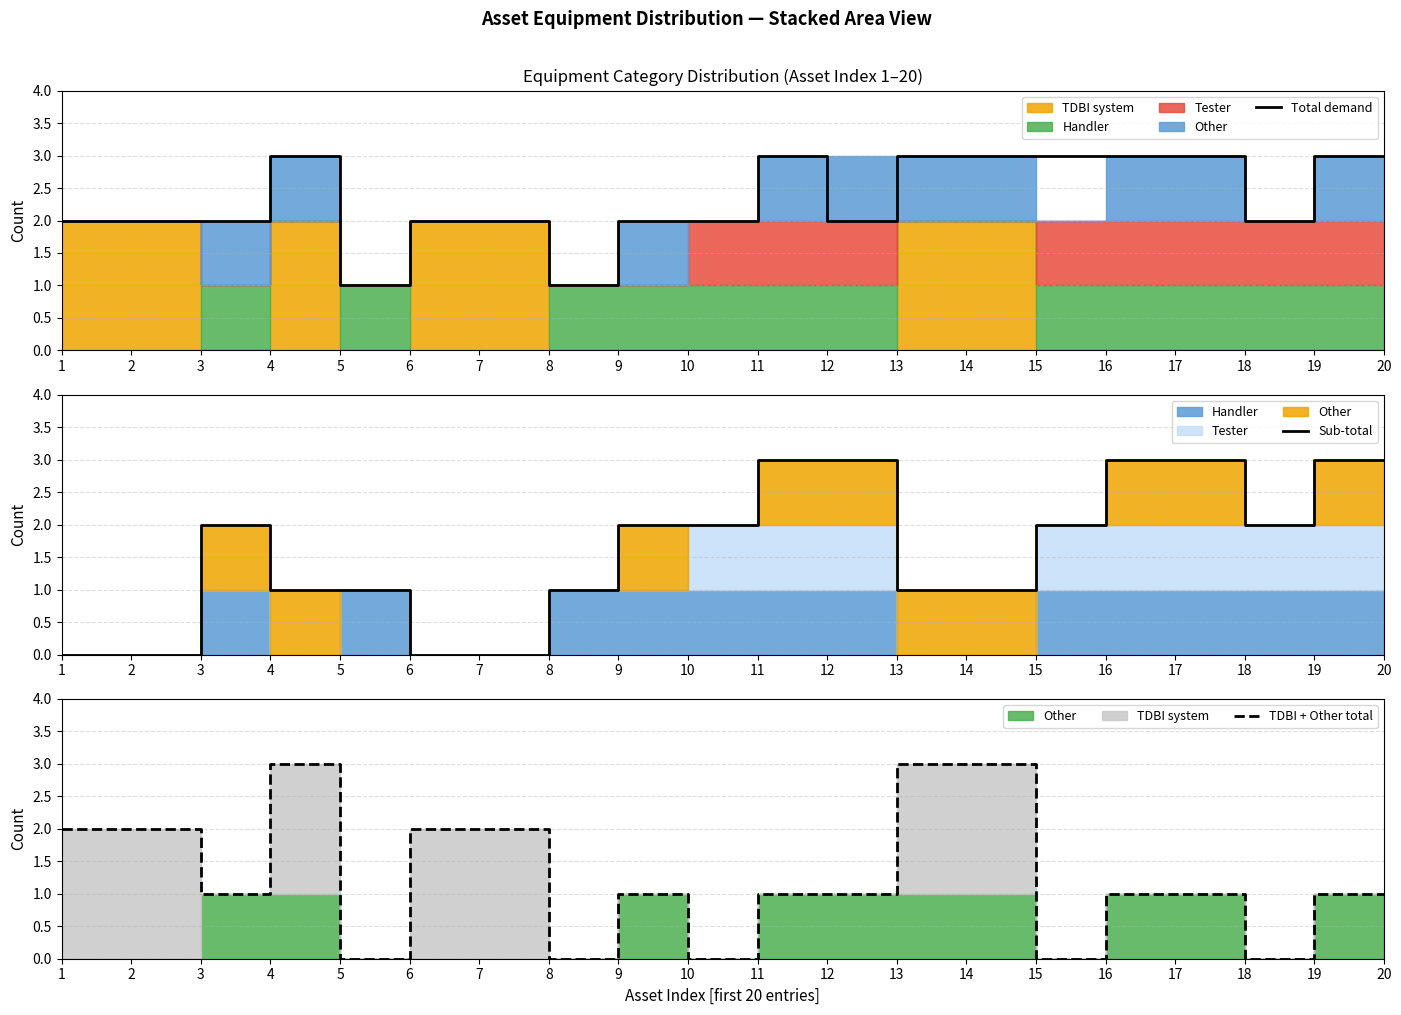

True or false: TDBI + Other total and Total demand cross at least once.

False